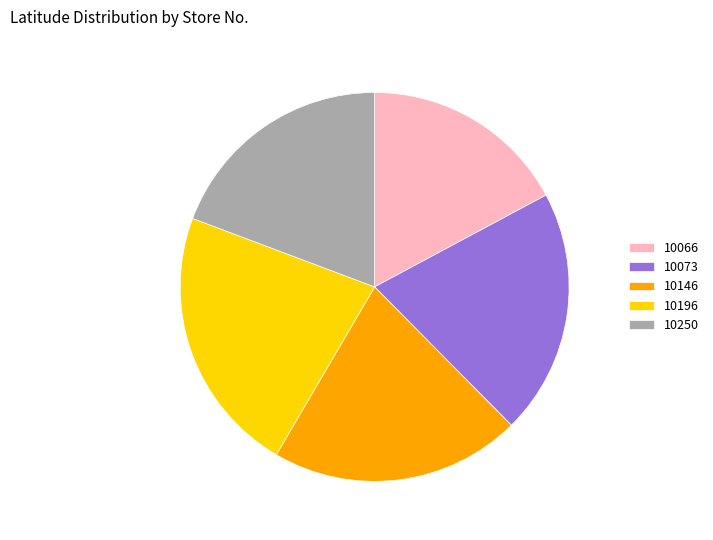

What is the ratio of the value at 10250 to the value at 10146?

0.9